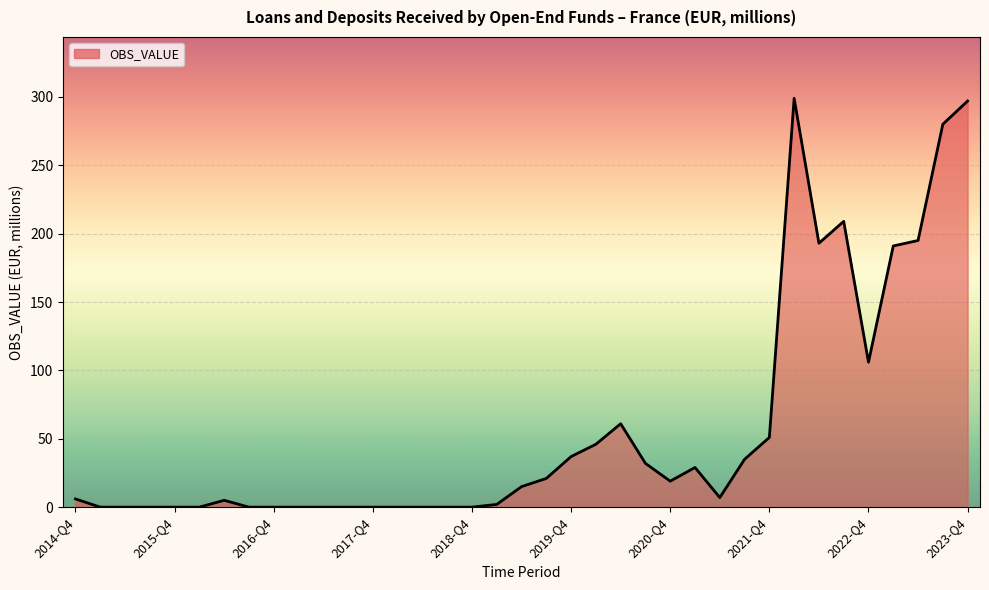

True or false: there are more than 1 points higher than both neighbors.

True